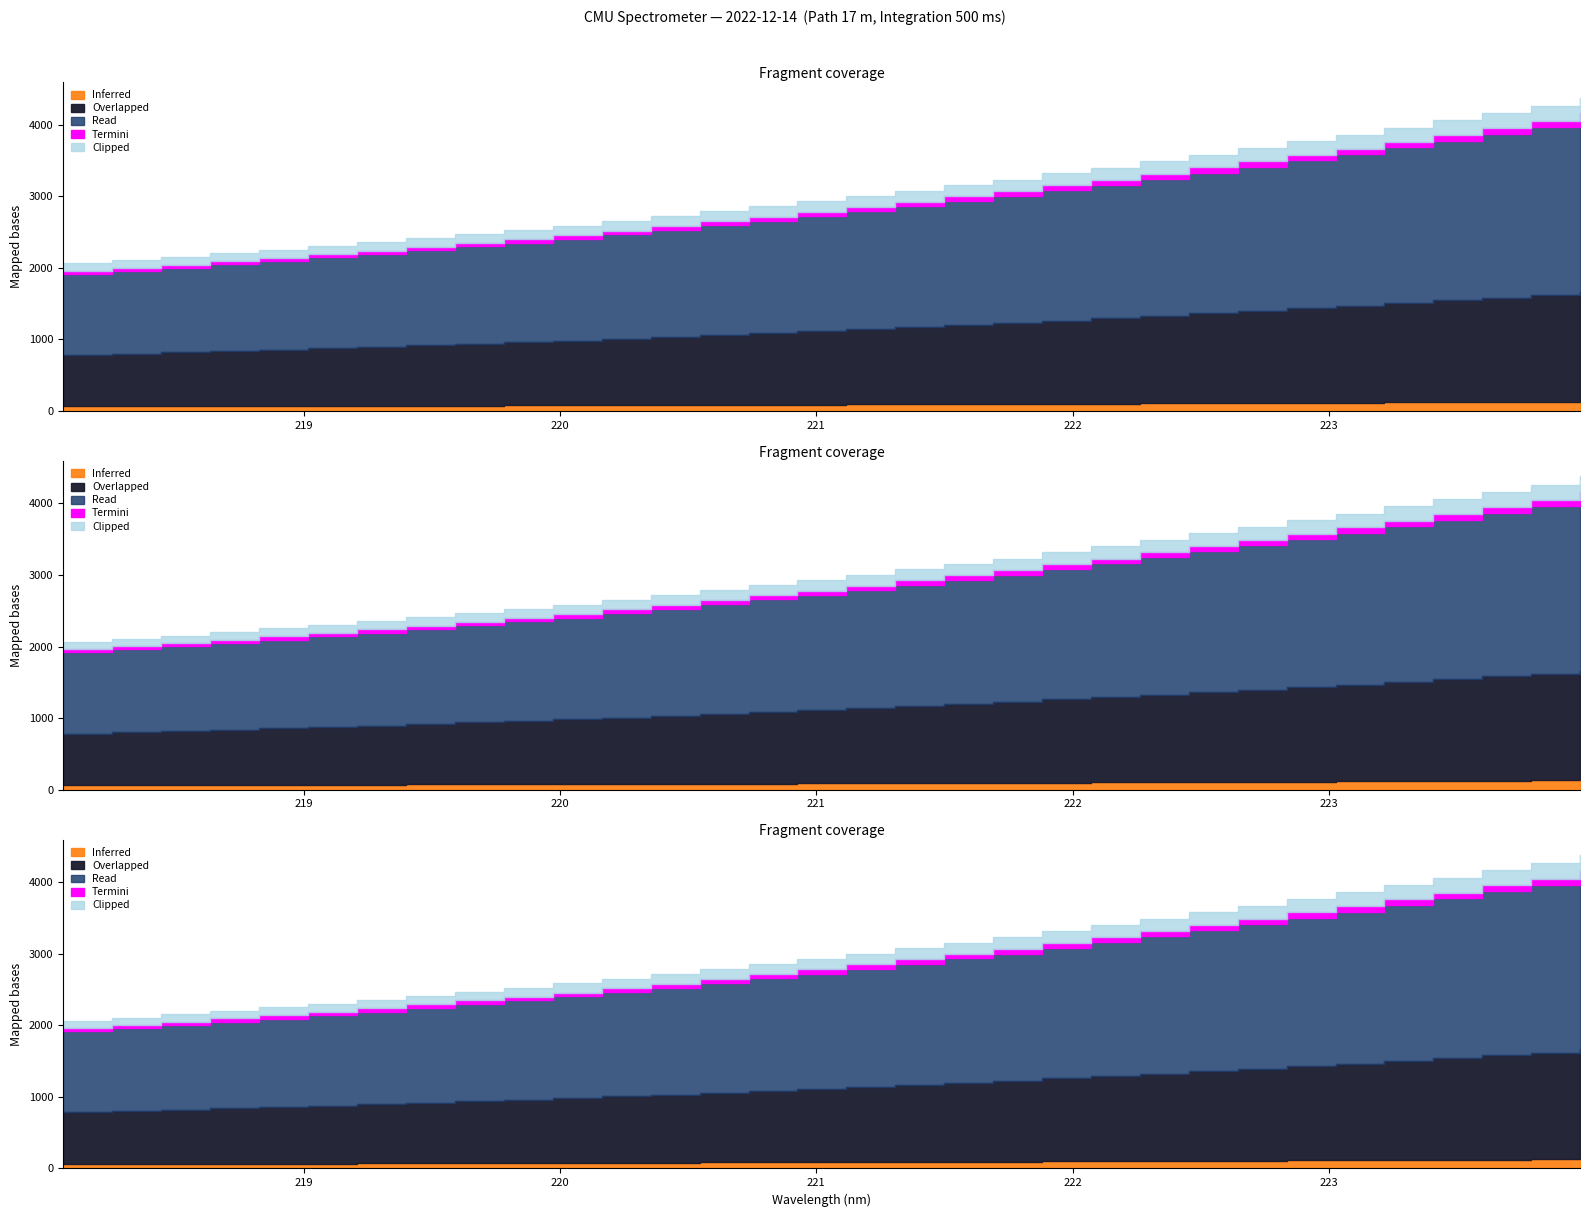

What is the difference between the values at 220.9264 and 222.8355?

838.5